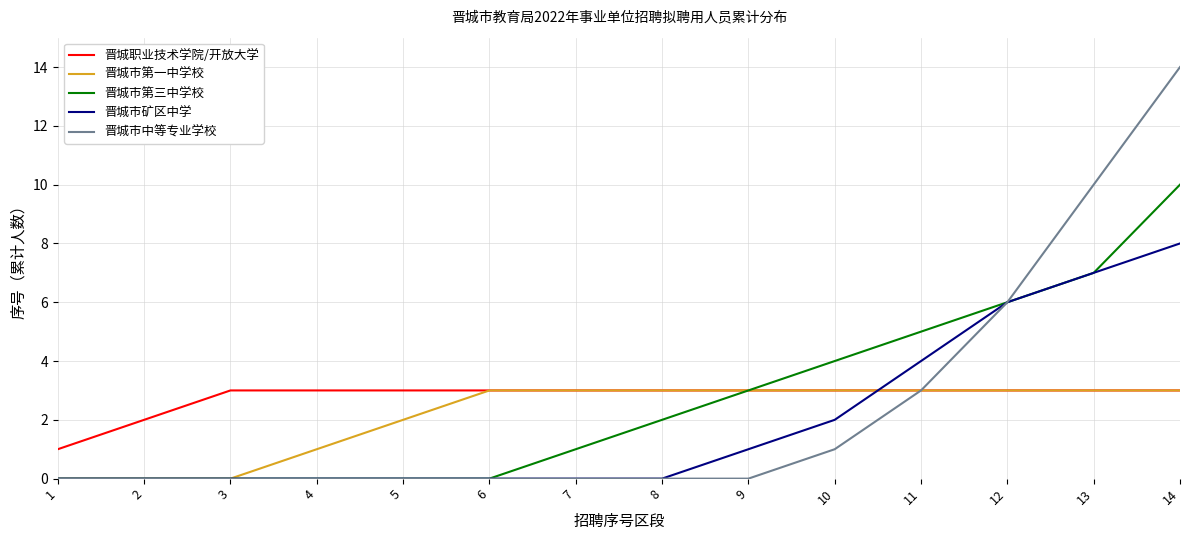

What is the sum of all 晋城市矿区中学 values?

28